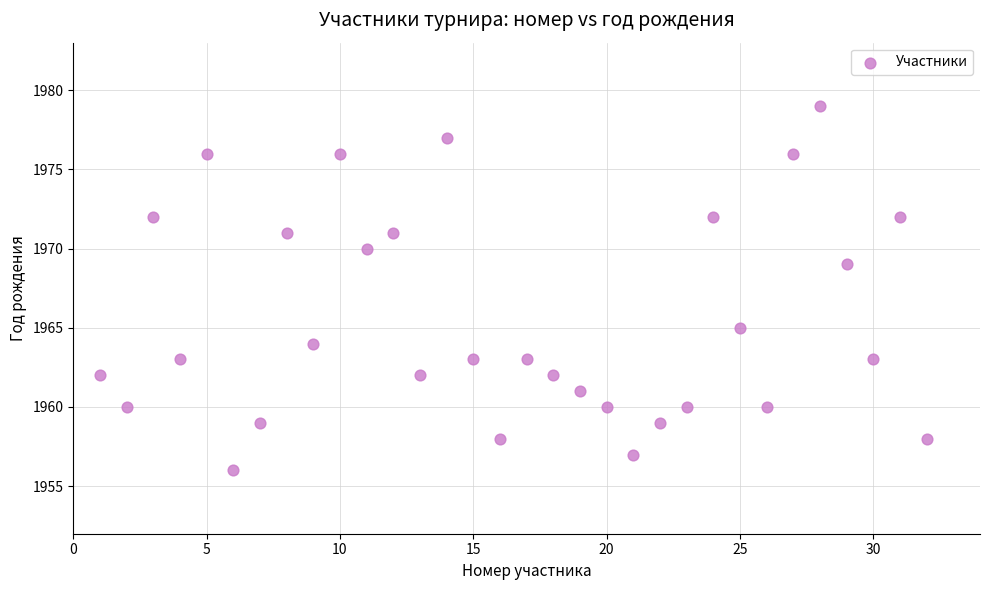

What is the range of X values (max minus min)?

31